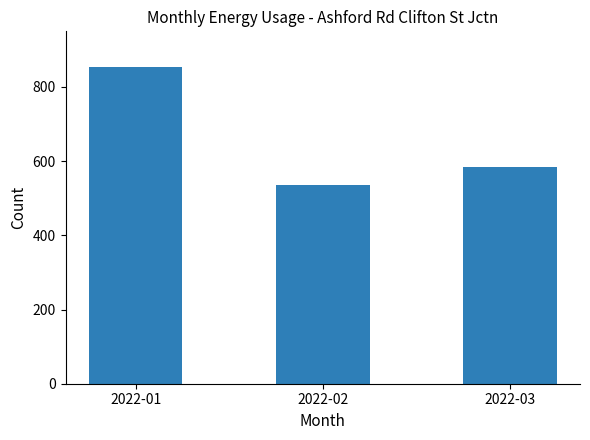

What is the difference between the maximum and minimum values?

318.7